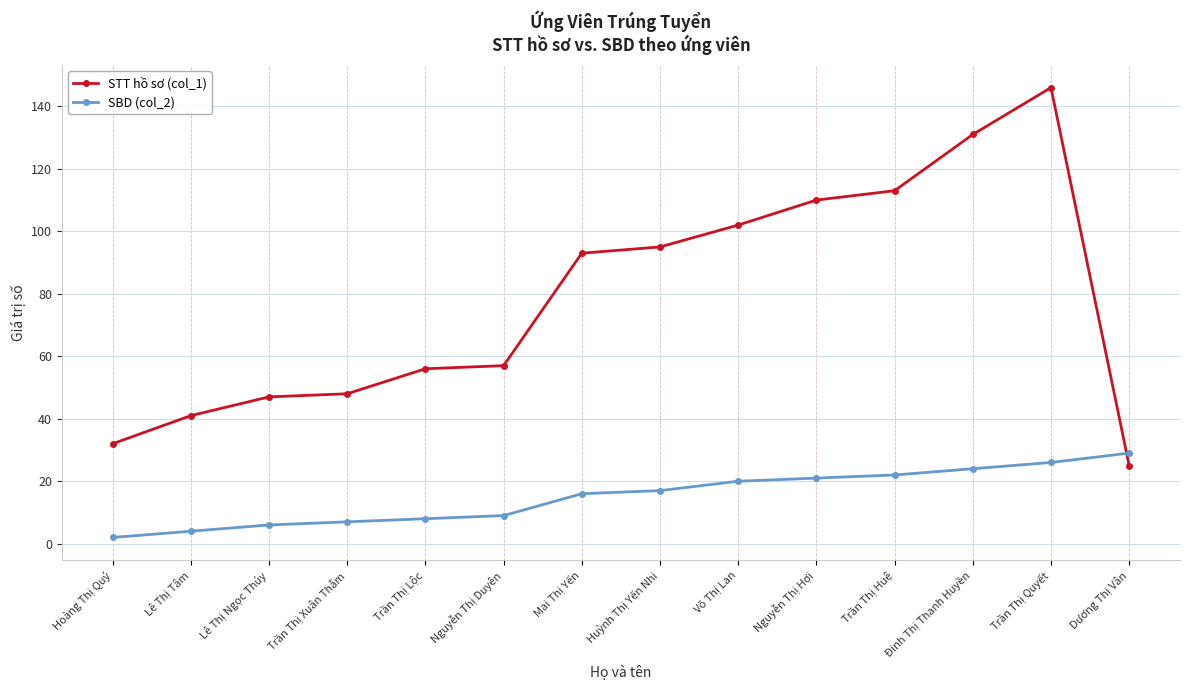

The STT hồ sơ (col_1) series shows 71 at Võ Thị Lan. True or false?

False